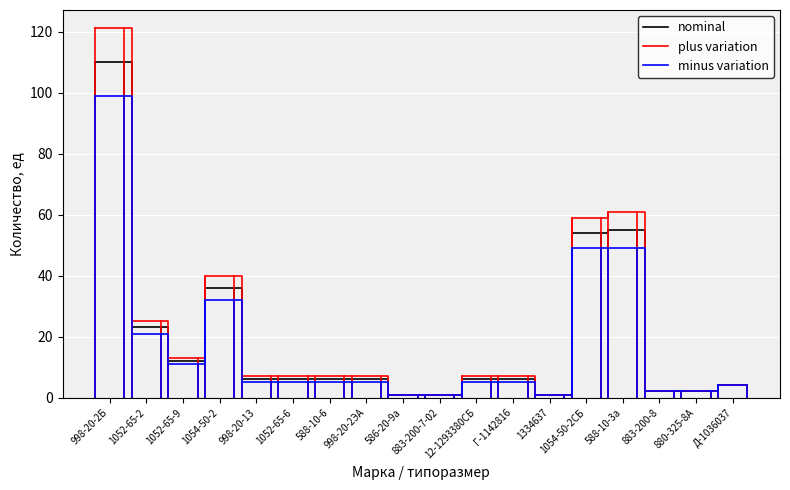

What is the lowest value of the minus variation series?

1